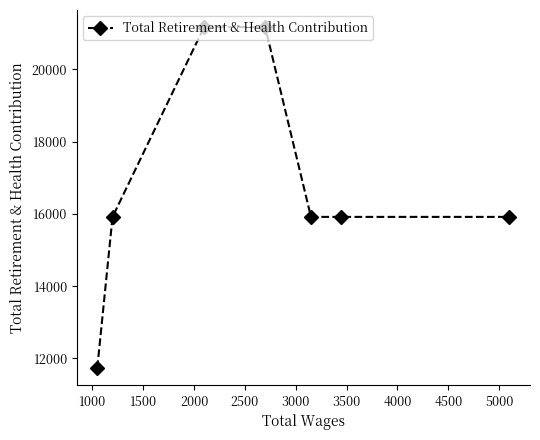

What is the smallest value displayed?

11735